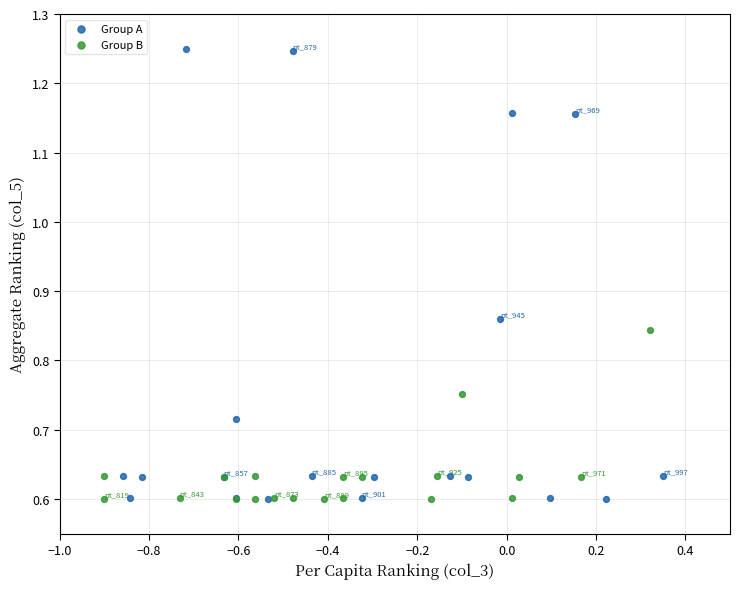

Which series reaches the maximum Y coordinate?

Group A